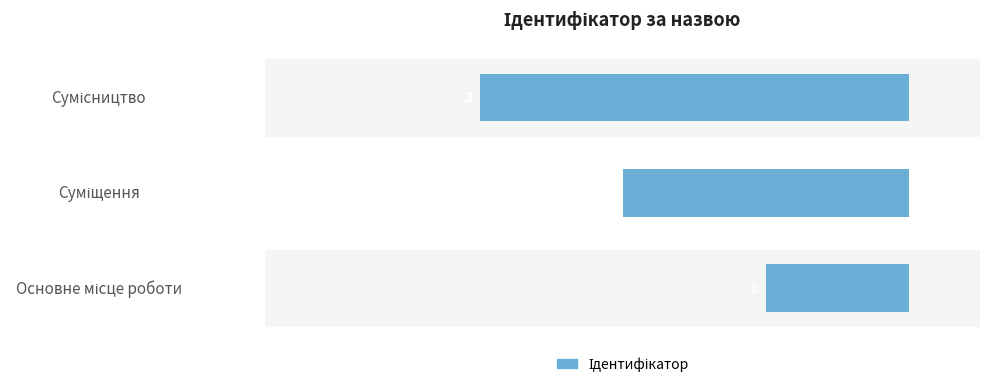

What is the greatest value displayed?

-1